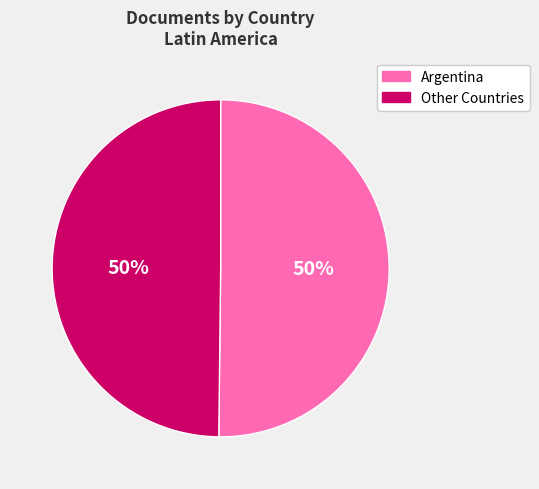

To the nearest percent, what is the average slice percentage?

50%